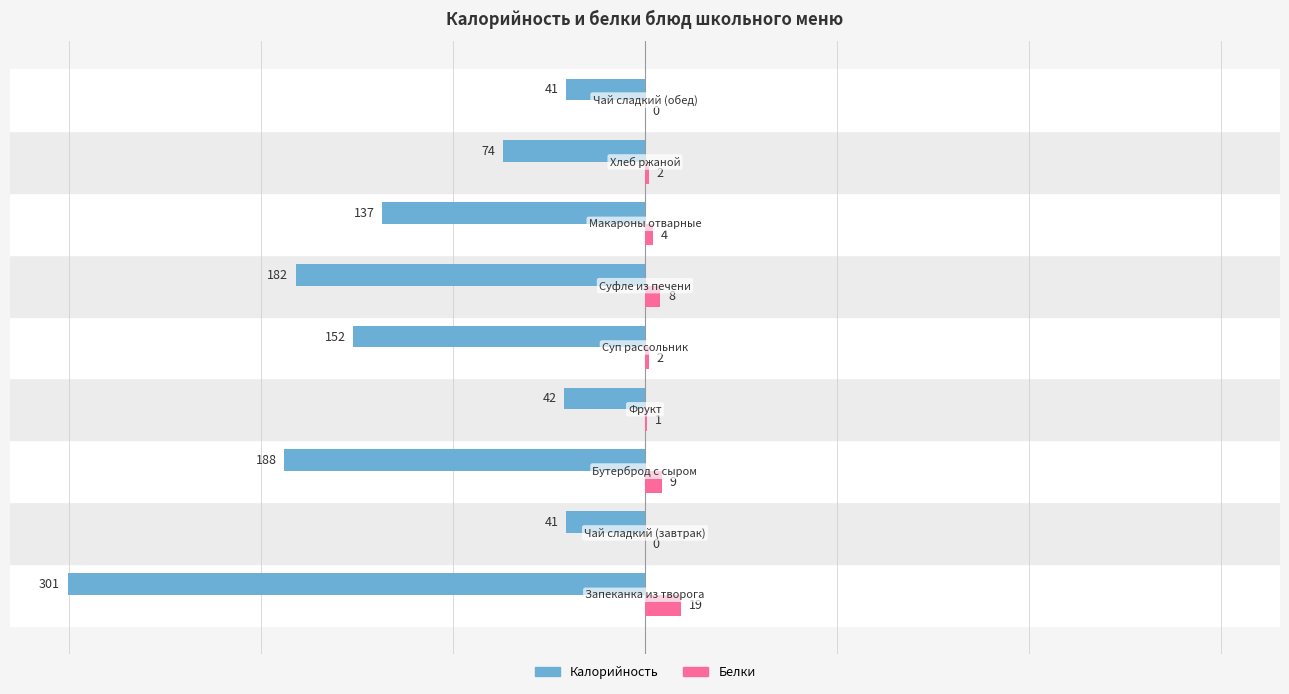

Which series has the largest total across all categories?

Белки